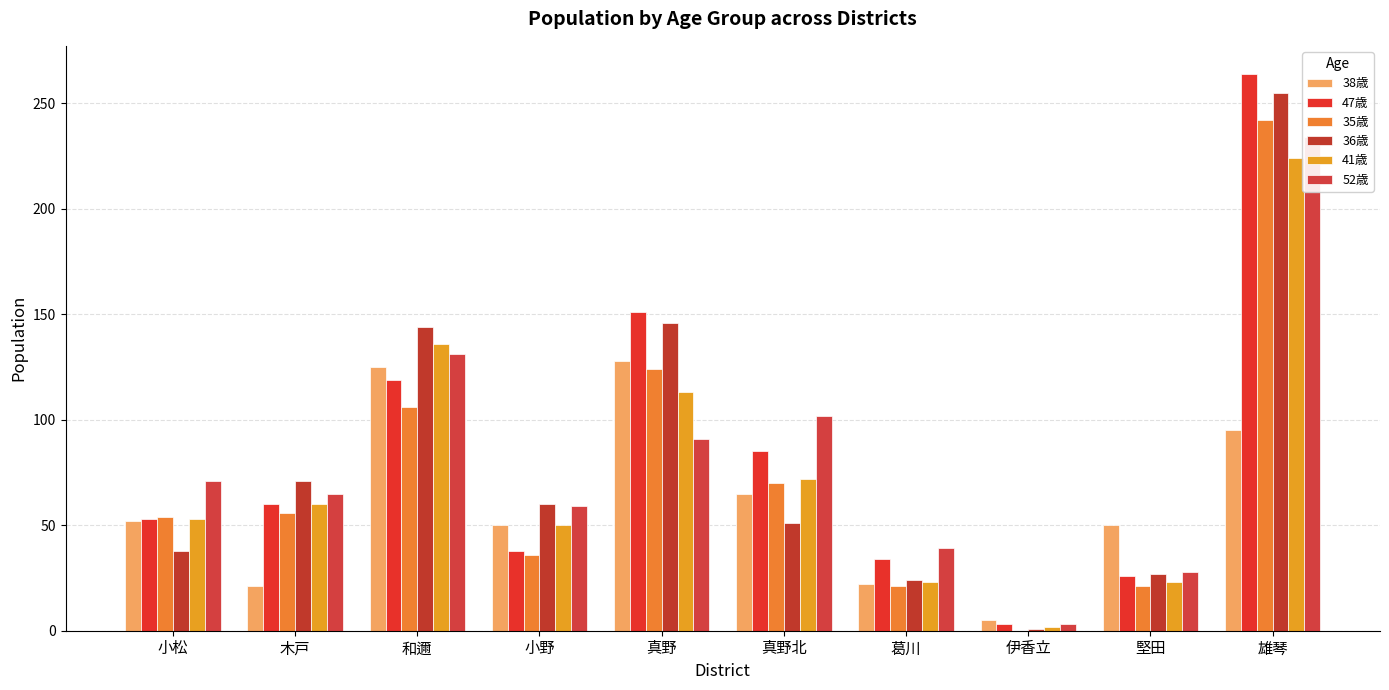

How many distinct data groups are displayed?

6